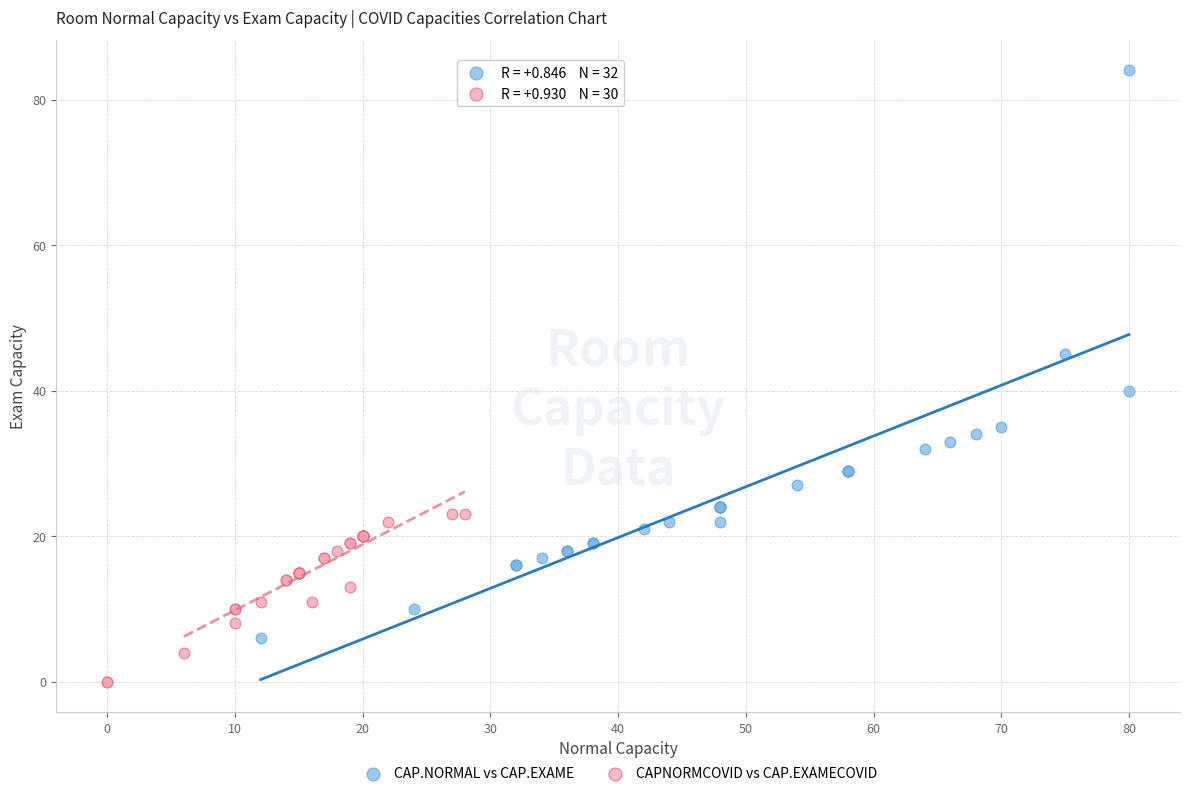

Which series reaches the minimum Y coordinate?

CAPNORMCOVID vs CAP.EXAMECOVID